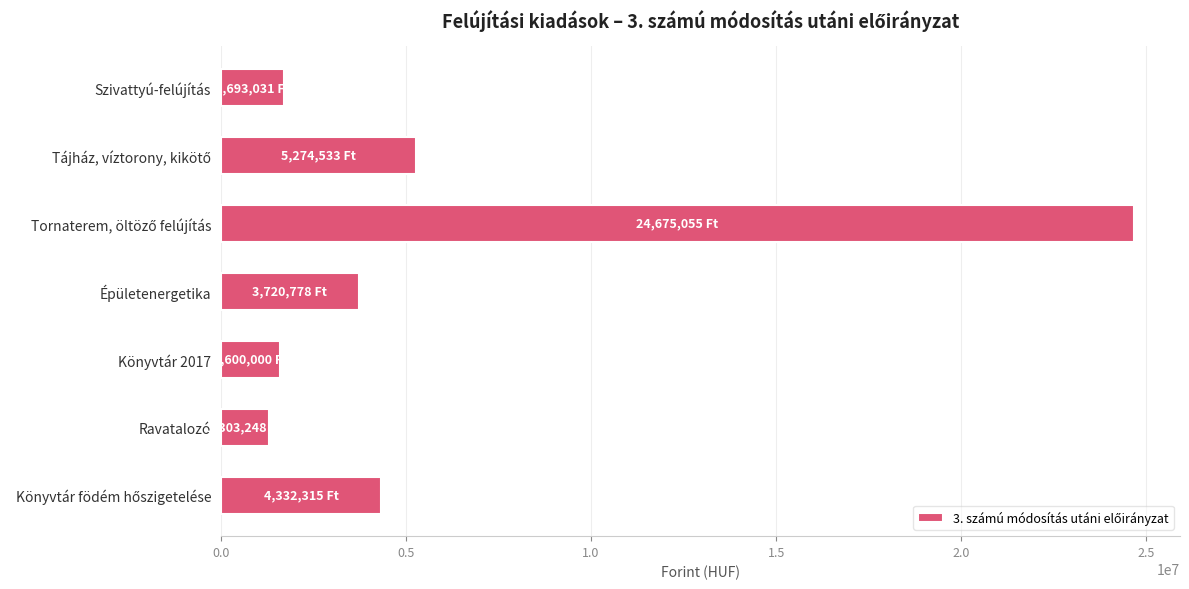

The chart shows a value of 616622 at Szivattyú-felújítás. True or false?

False